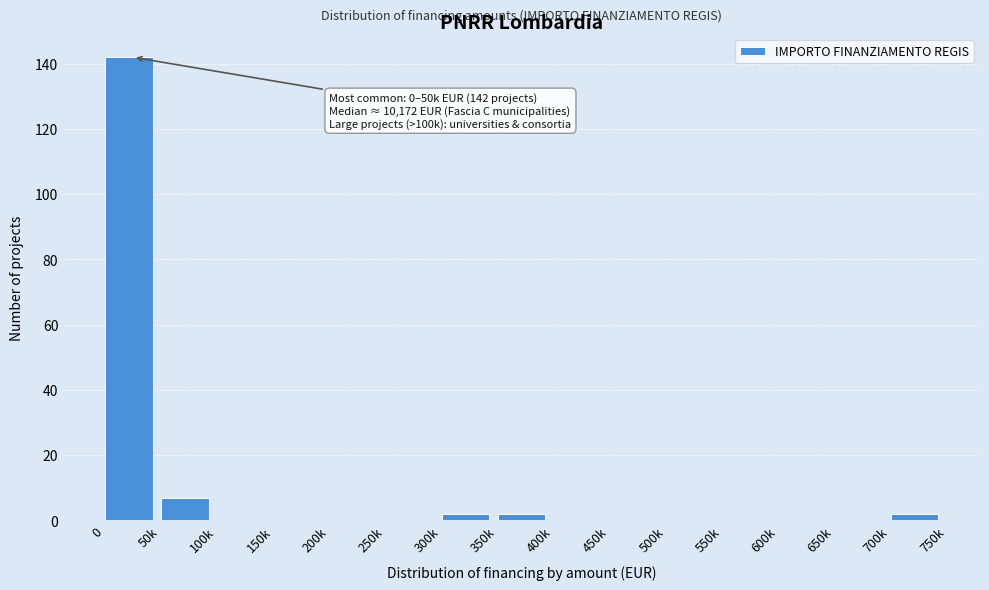

Reading left to right, transcribe all the data shown in this chart.

0=142	50k=7	100k=0	150k=0	200k=0	250k=0	300k=2	350k=2	400k=0	450k=0	500k=0	550k=0	600k=0	650k=0	700k=2